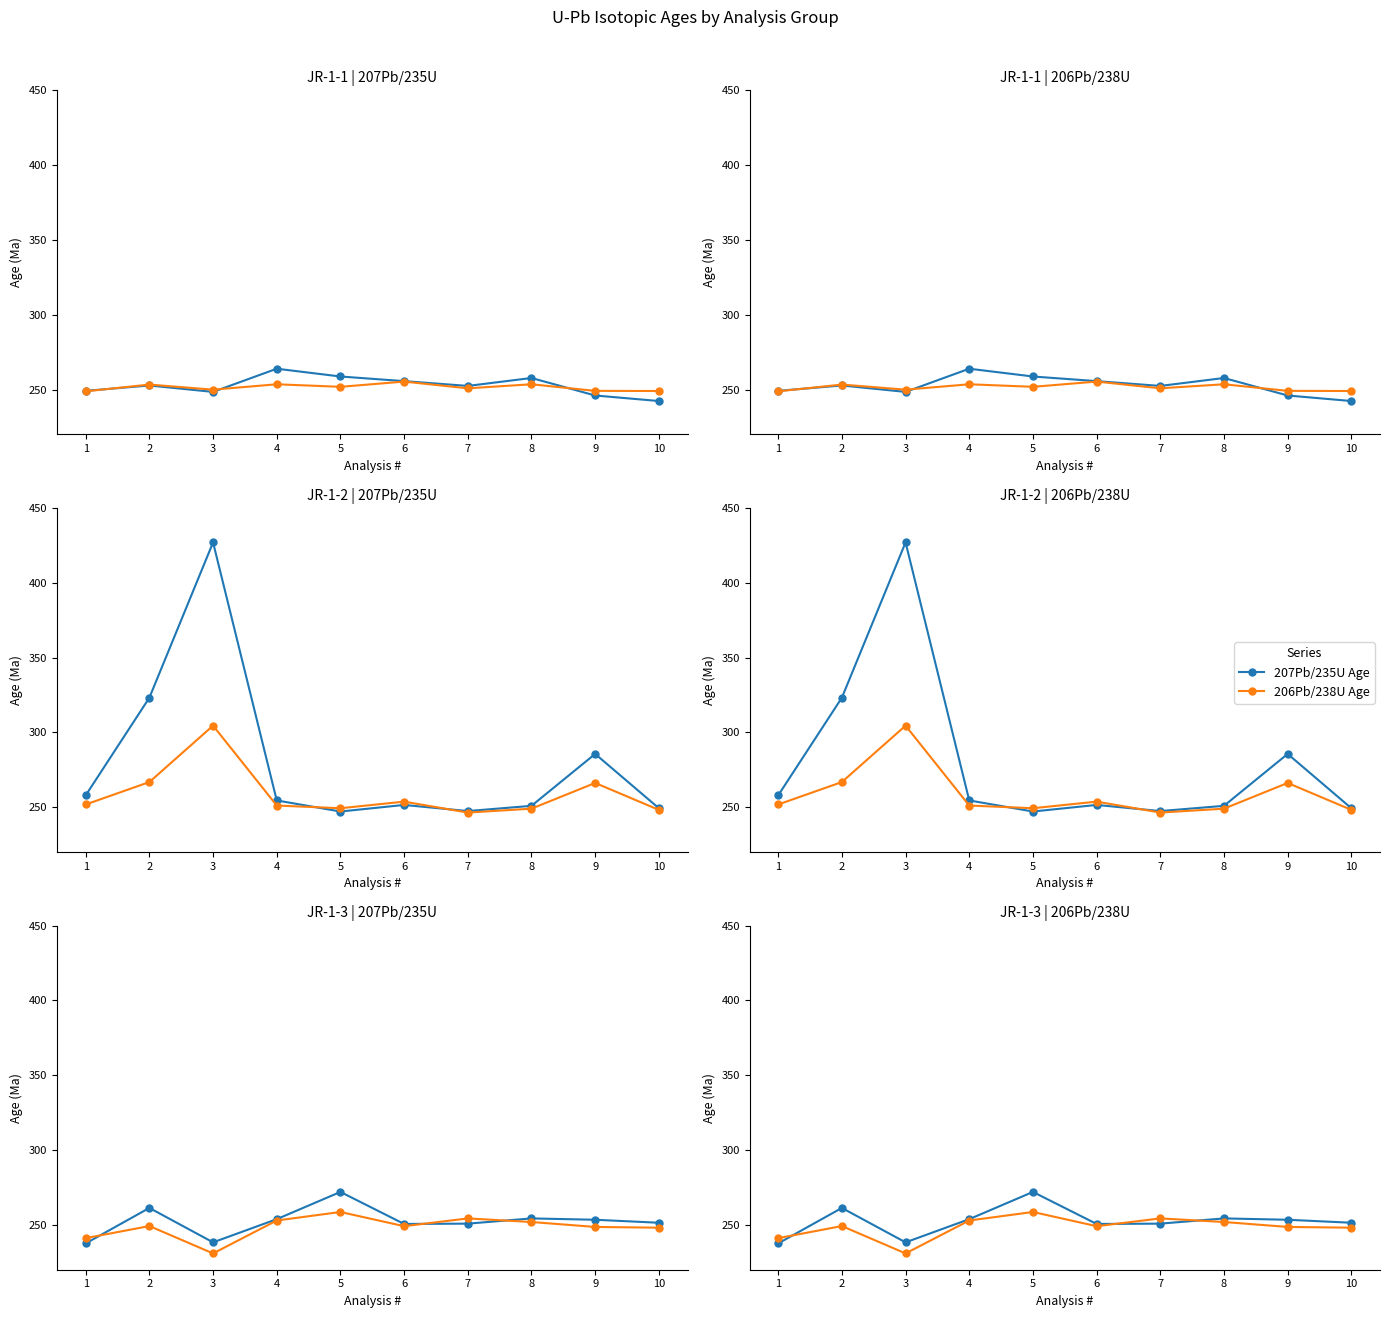

What is the difference between the maximum and minimum values in the 206Pb/238U Age series?

27.7